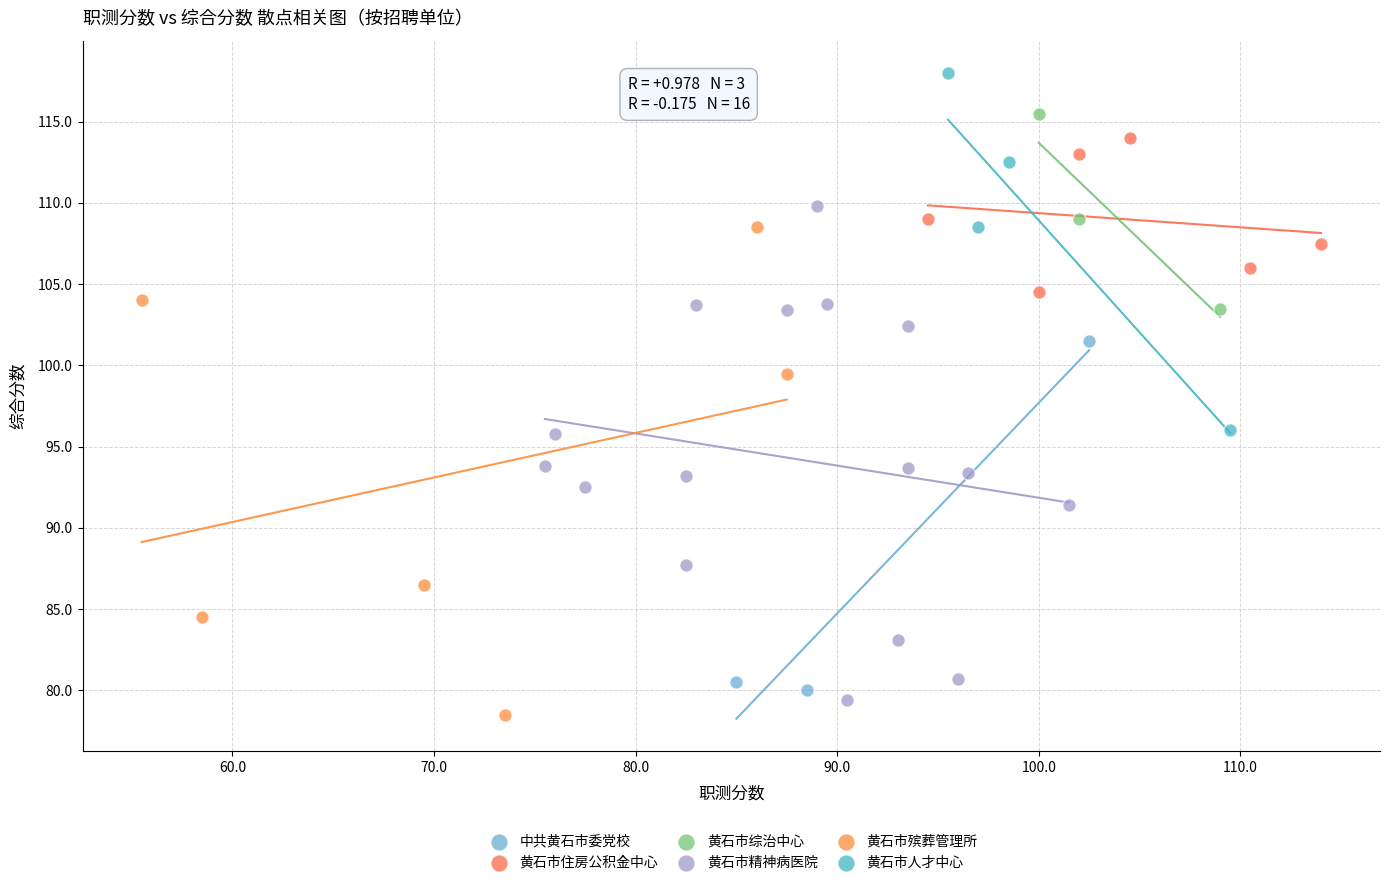

Which series contains the highest Y value?

黄石市人才中心